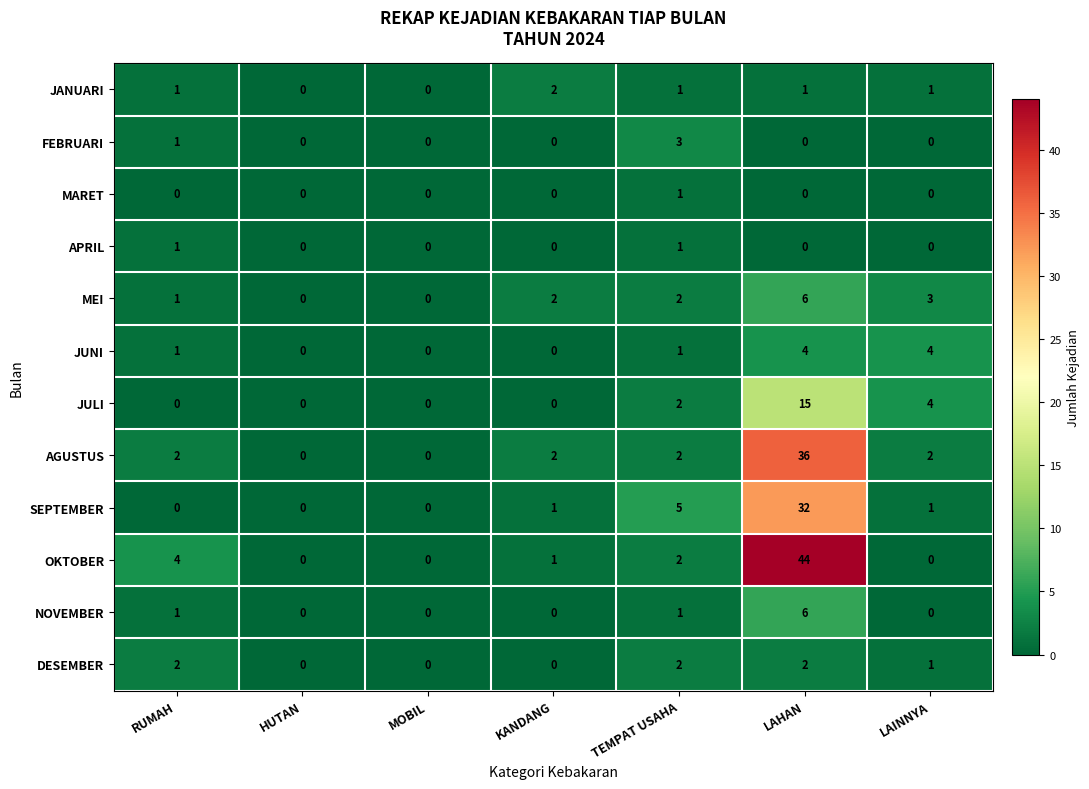

How many categories are shown in the chart?

7